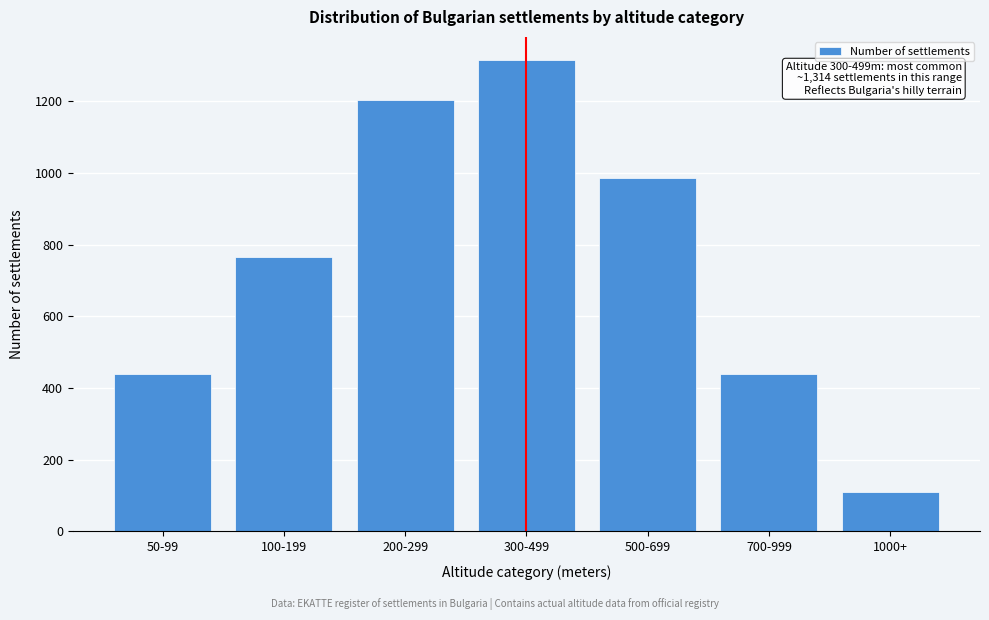

Reading right to left, transcribe all the data shown in this chart.

1000+=109	700-999=438	500-699=986	300-499=1314	200-299=1205	100-199=766	50-99=438